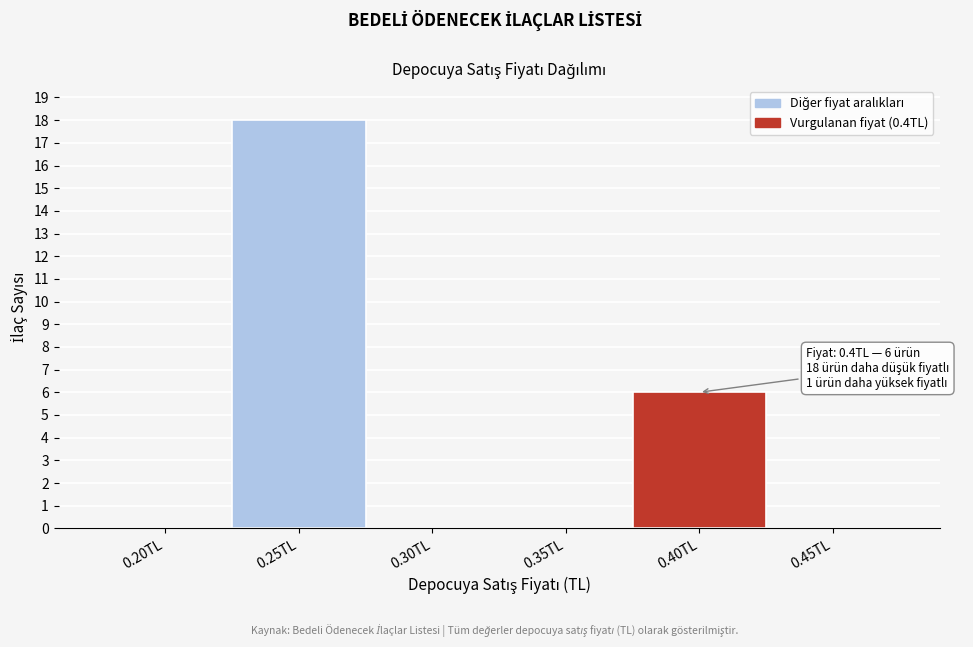

Reading right to left, what are all the values shown in this chart?

0.45TL=0	0.40TL=6	0.35TL=0	0.30TL=0	0.25TL=18	0.20TL=0